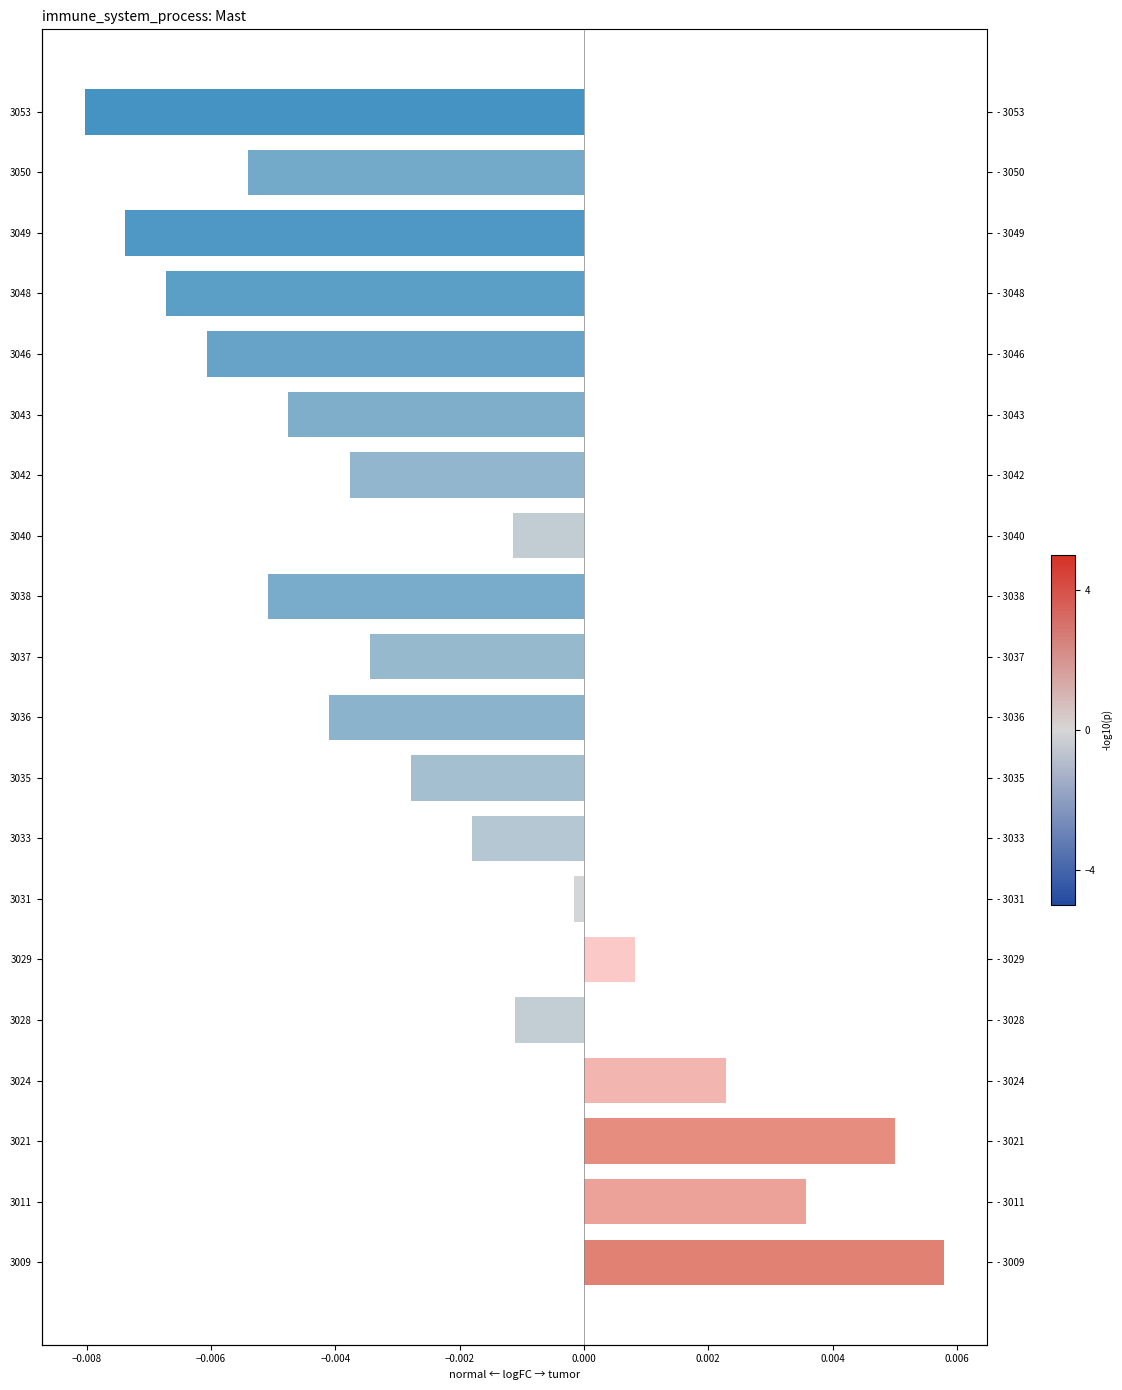

Count the number of values greater than 0.

5